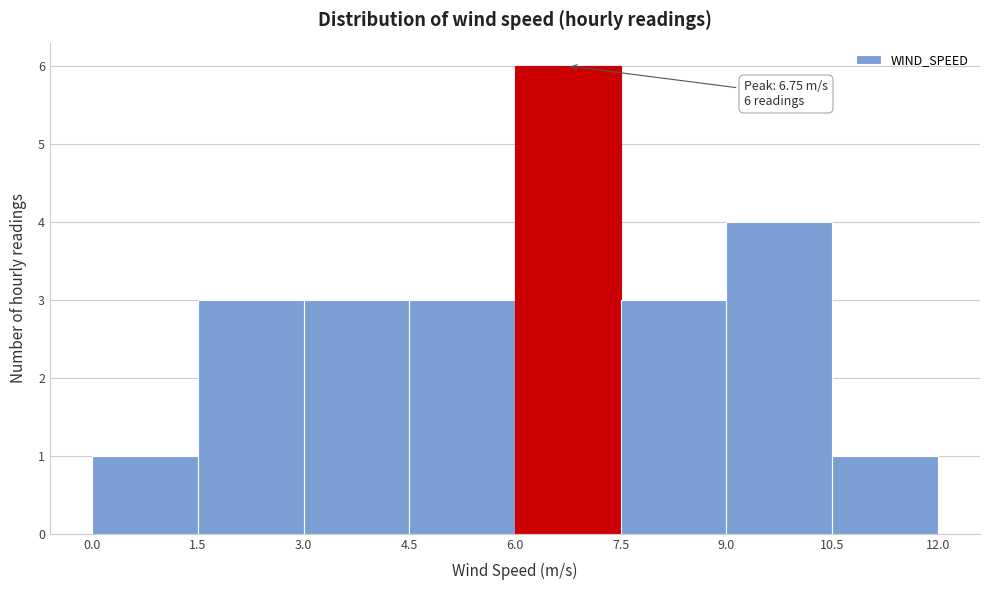

Over which range of the x-axis is the bar tallest?

6.0 to 7.5